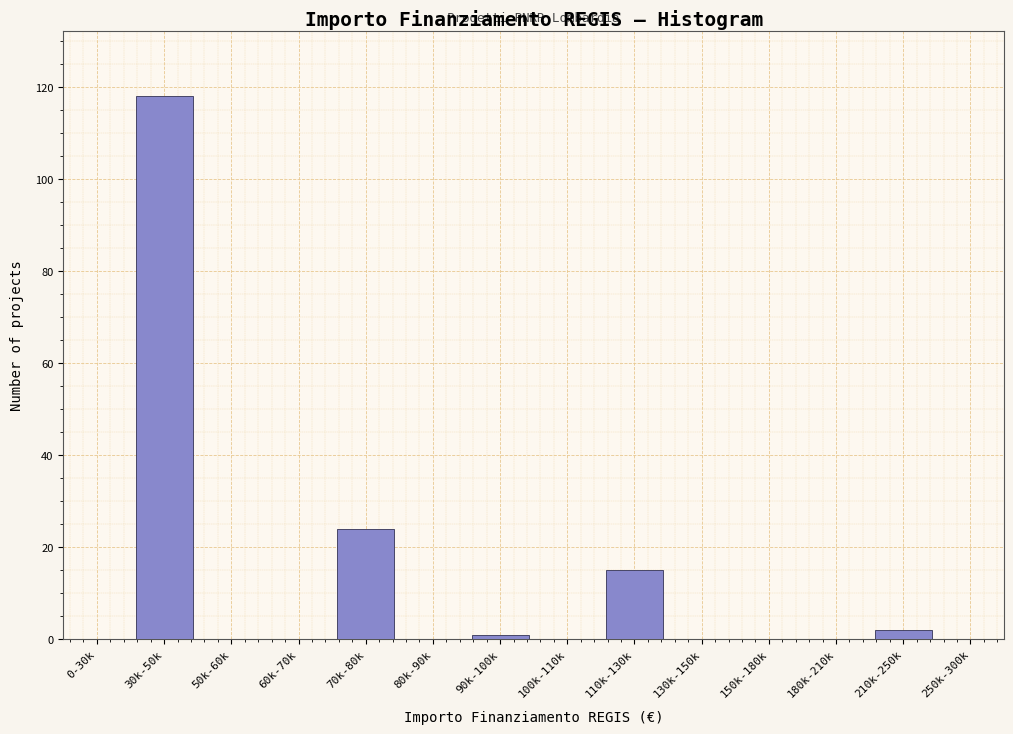

Reading left to right, what are all the values shown in this chart?

0-30k=0	30k-50k=118	50k-60k=0	60k-70k=0	70k-80k=24	80k-90k=0	90k-100k=1	100k-110k=0	110k-130k=15	130k-150k=0	150k-180k=0	180k-210k=0	210k-250k=2	250k-300k=0